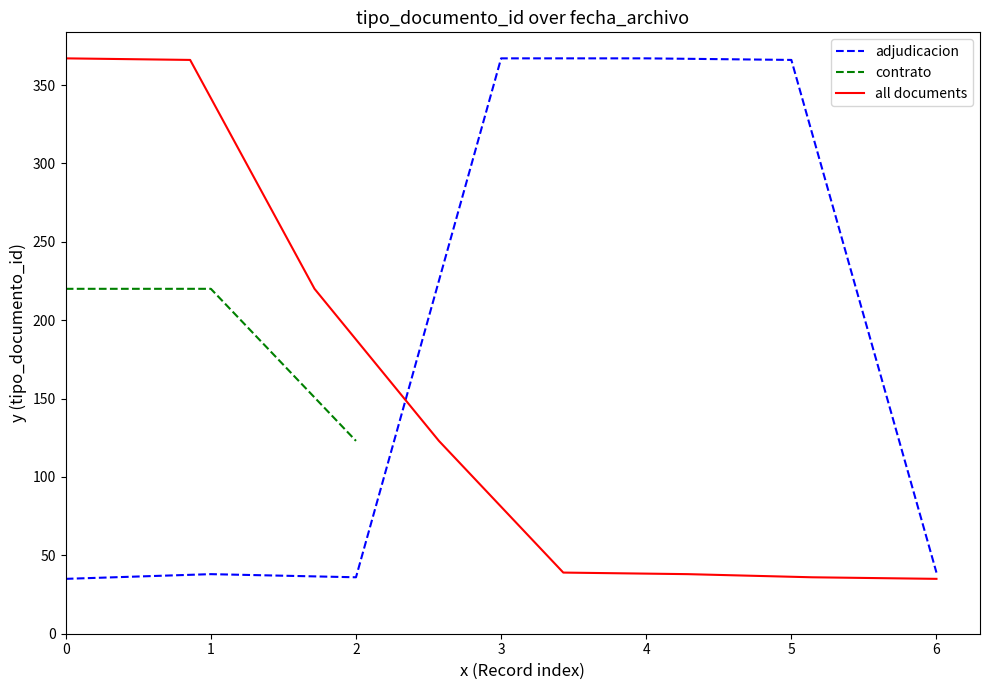

The value of adjudicacion at 2 is 22. True or false?

False